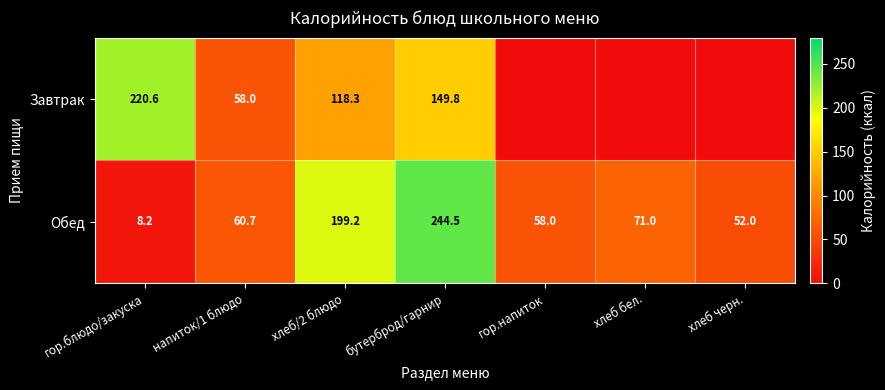

Rank the series at бутерброд/гарнир from highest to lowest value.

Обед, Завтрак